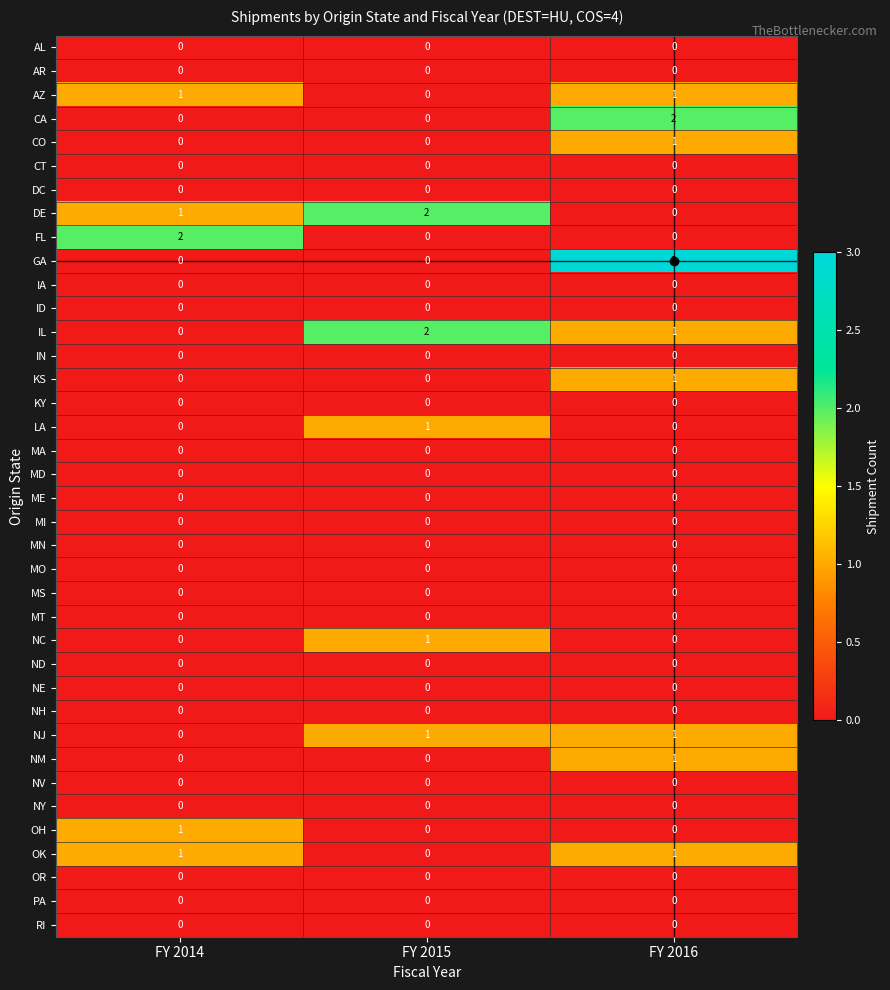

Which category has the highest value across all series?

FY 2016